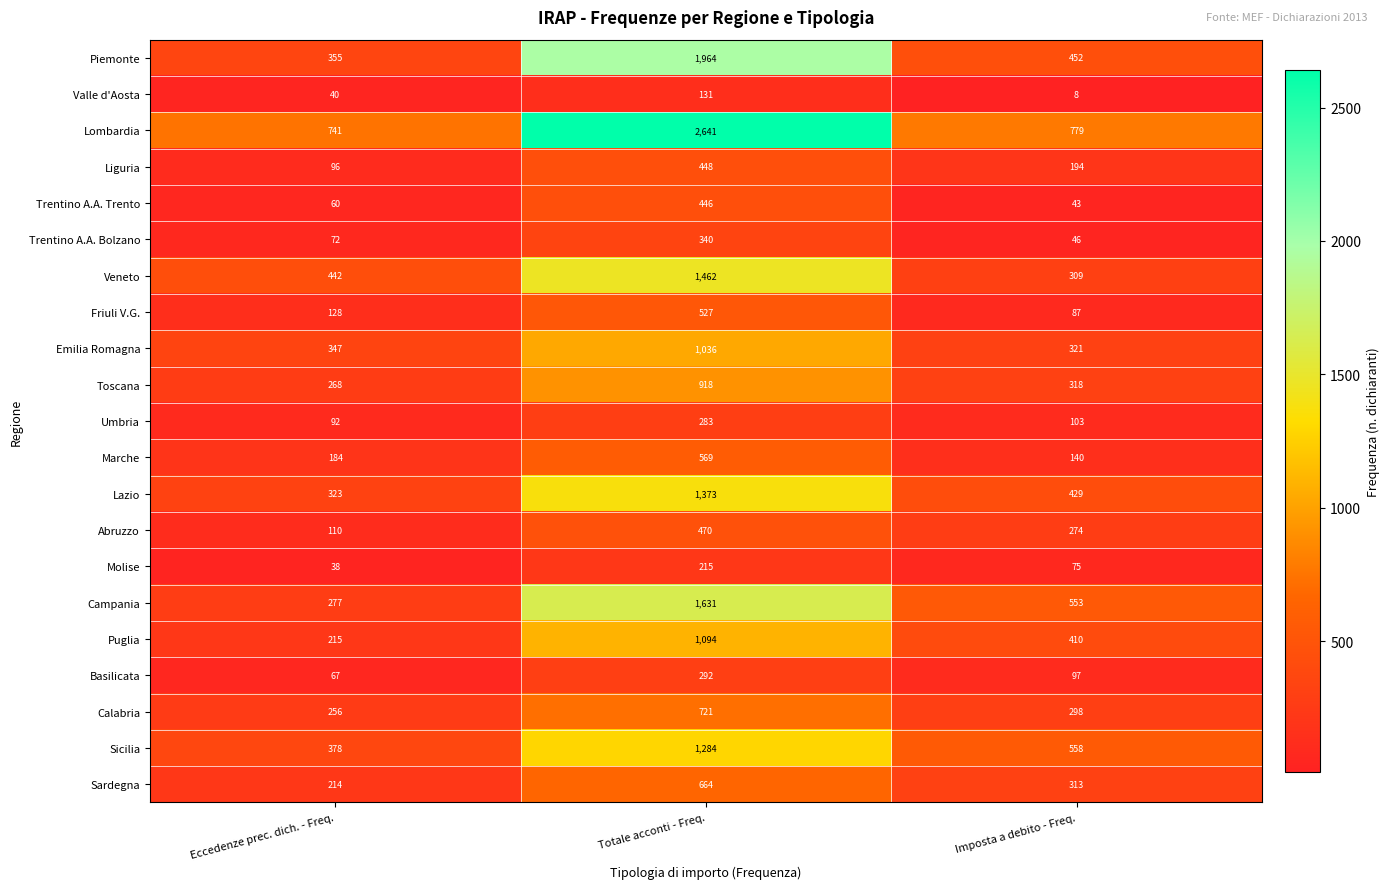

How many data points does each series have?

3